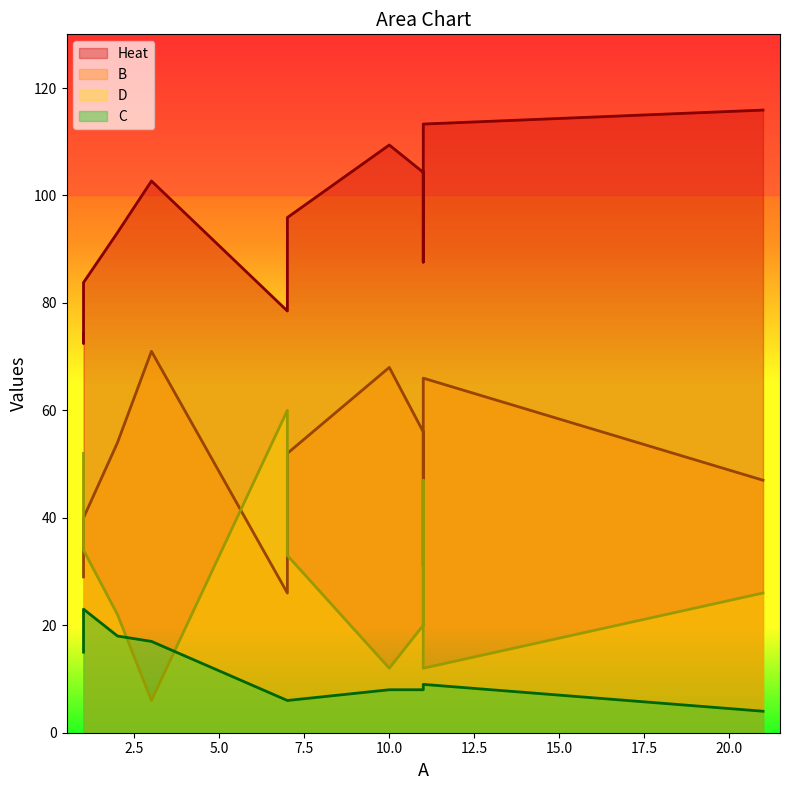

True or false: Heat and D intersect in this chart.

False